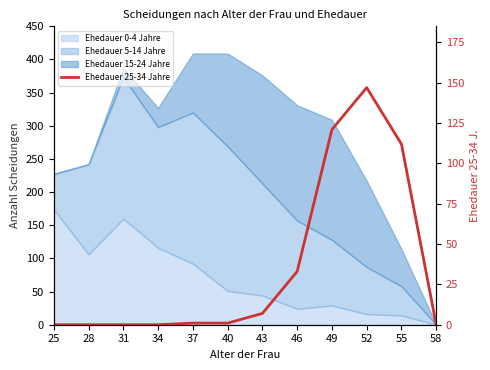

What is the value of the 7th point from the left?

7